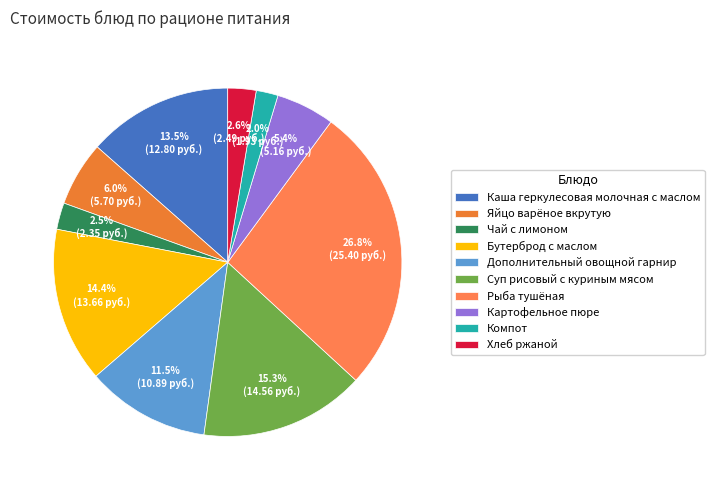

Which has a higher value, Каша геркулесовая молочная с маслом or Суп рисовый с куриным мясом?

Суп рисовый с куриным мясом